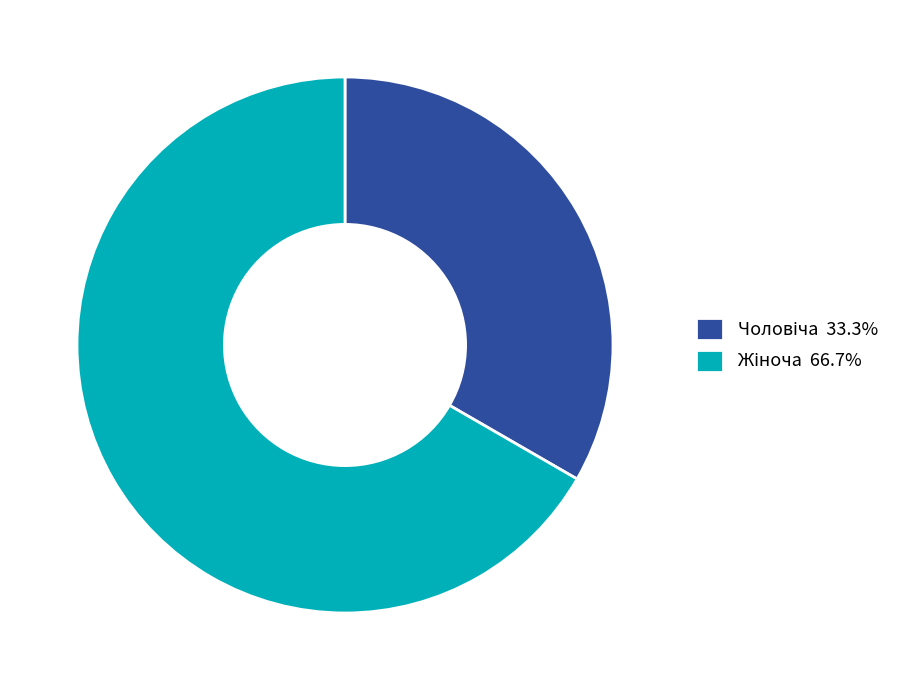

What percentage is the Чоловіча slice, to the nearest percent?

33%